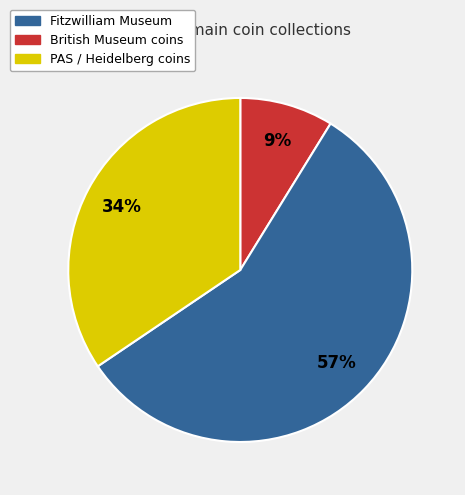

Is there a majority slice in this chart?

Yes